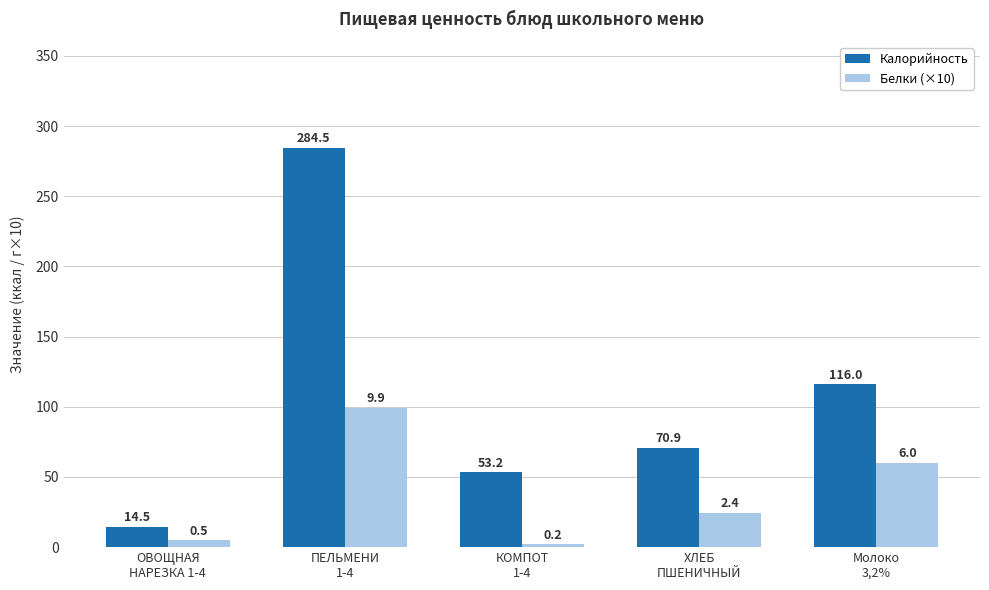

How many values in the Белки (×10) series are below 24?

2